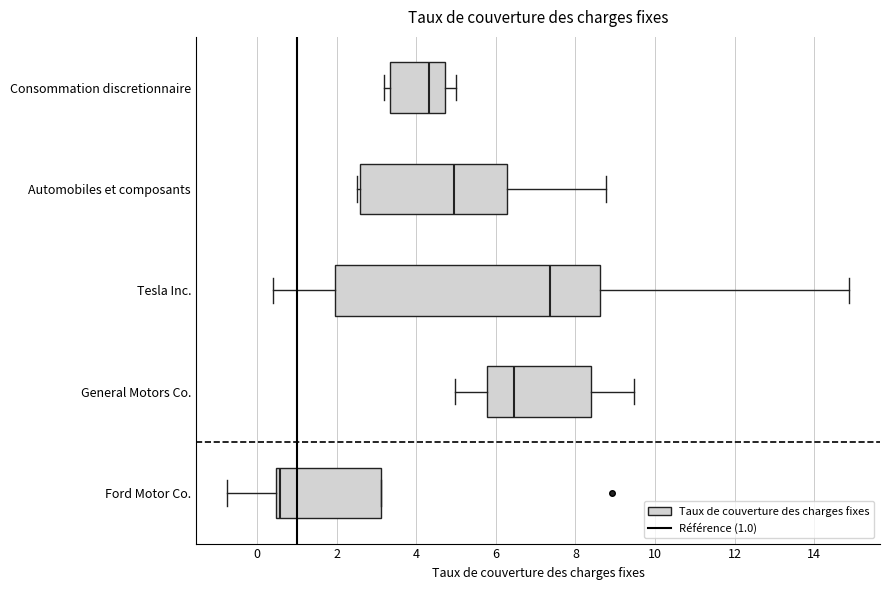

Where does the median line of the box for Consommation discretionnaire sit on the x-axis? The values are not printed on the chart, so give them approximately, as read against the axis.

4.4